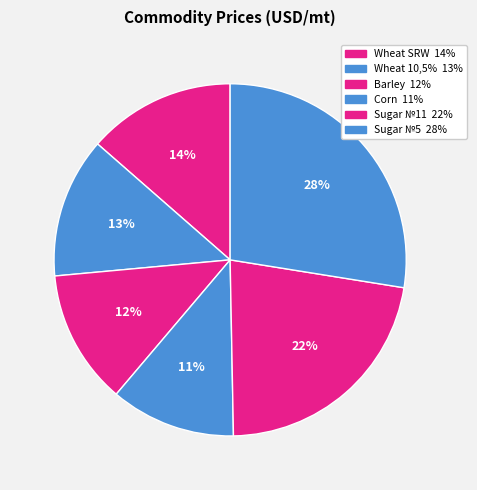

Which category has the biggest portion of the pie?

Sugar №5